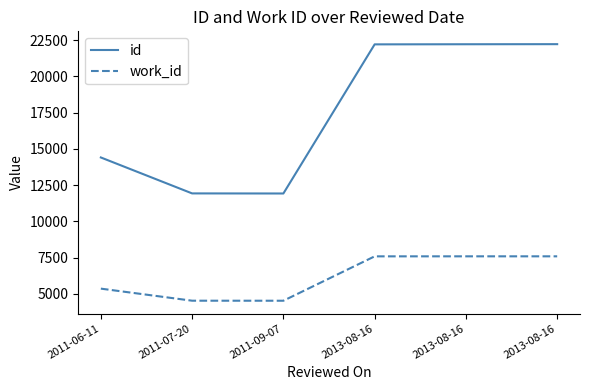

Which series changed the most between 2011-07-20 and 2013-08-16?

id